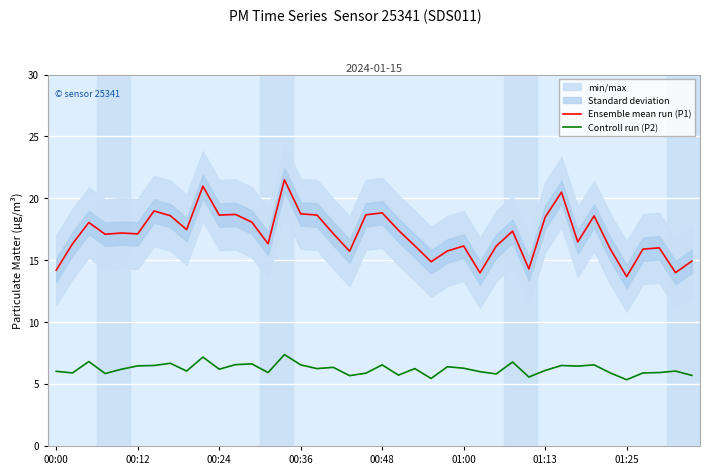

Between 17 and 27, which series saw the biggest shift?

Ensemble mean run (P1)